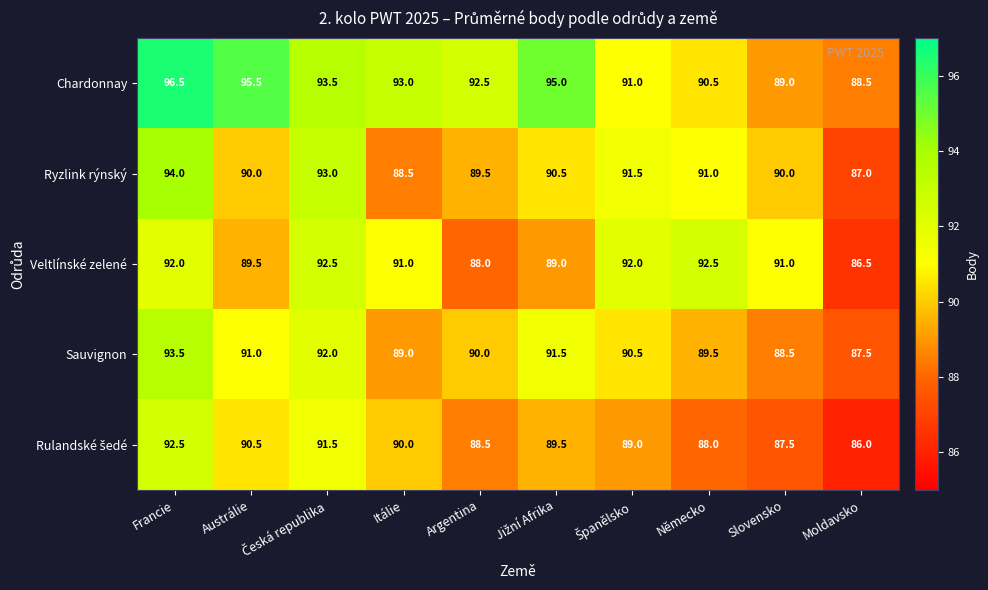

Which series changed the most between Francie and Slovensko?

Chardonnay